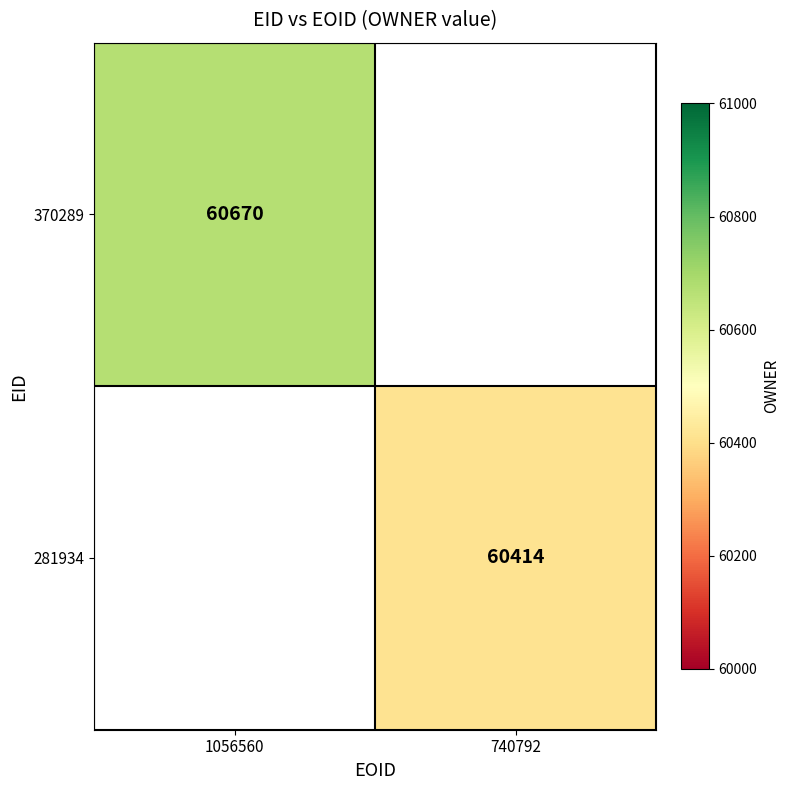

Is the value of 370289 at 1056560 greater than the value of 281934 at 740792?

Yes